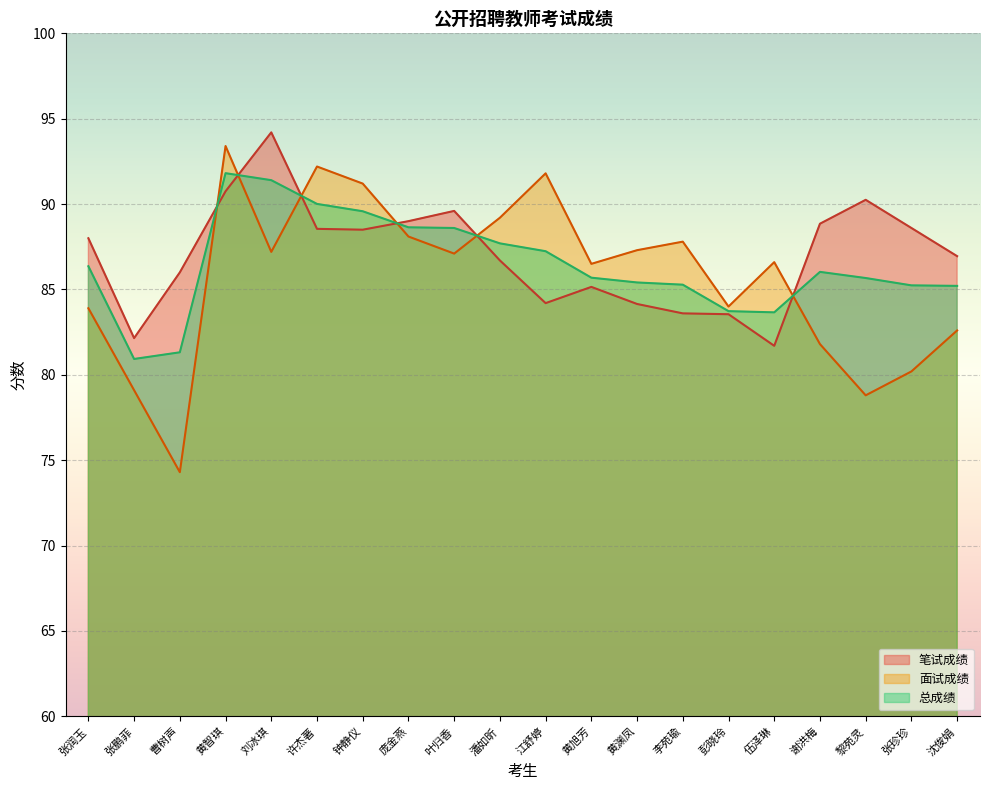

Rank the categories by 笔试成绩 value from lowest to highest.

伍泽琳, 张鹏菲, 彭晓玲, 李苑瑜, 黄渊凤, 江舒婷, 黄旭芳, 曹树声, 潘如昕, 沈俊娟, 张润玉, 钟静仪, 许杰著, 张珍珍, 谢洪梅, 庞金燕, 叶归香, 黎苑灵, 黄智琪, 刘冰琪